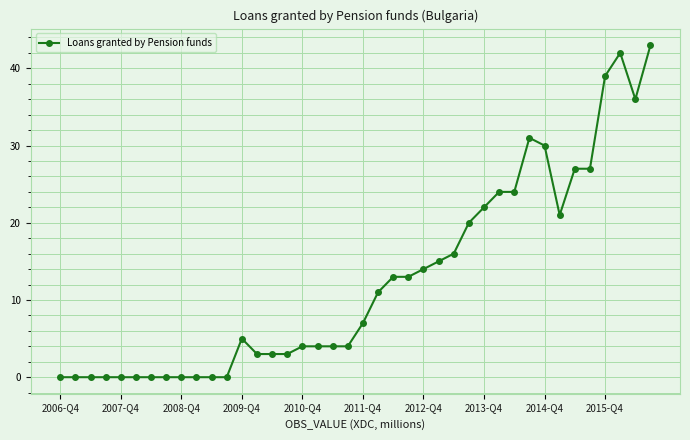

What is the value of the 26th point from the left?

15